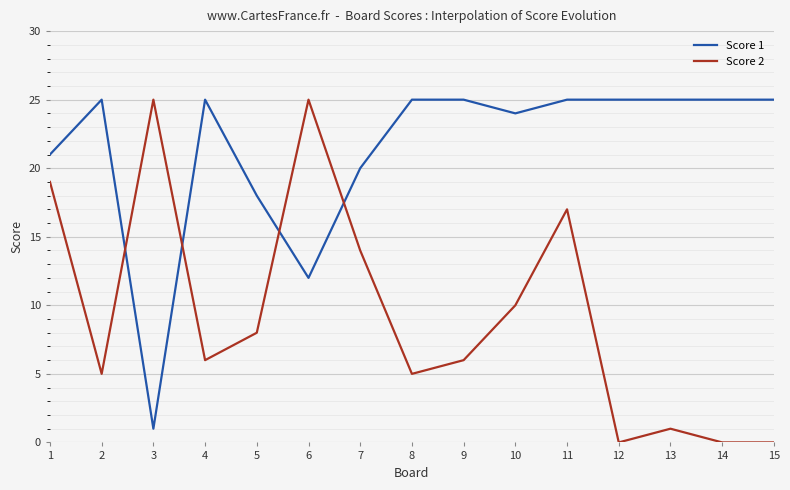

Where is the first local minimum for Score 2?

2